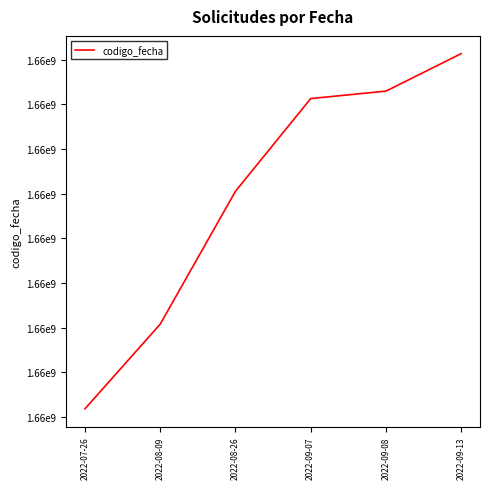

Which category has the lowest value across all series?

2022-07-26